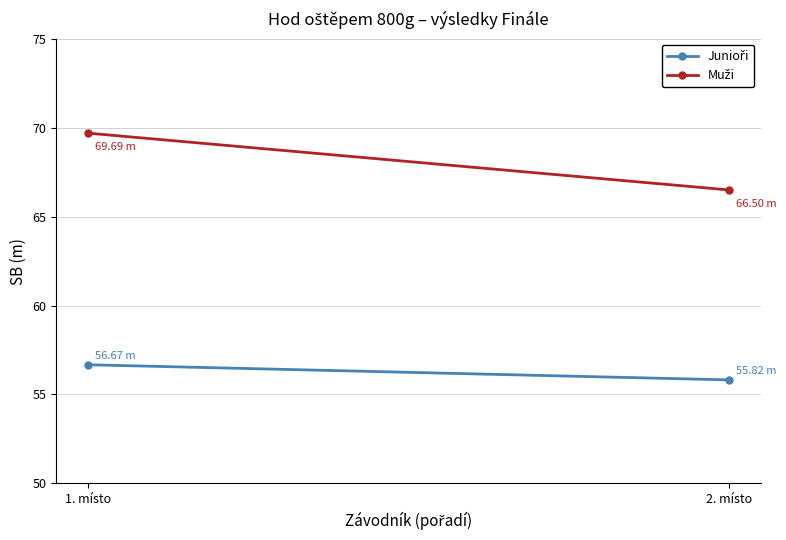

Between 1. místo and 2. místo, which series saw the biggest shift?

Muži